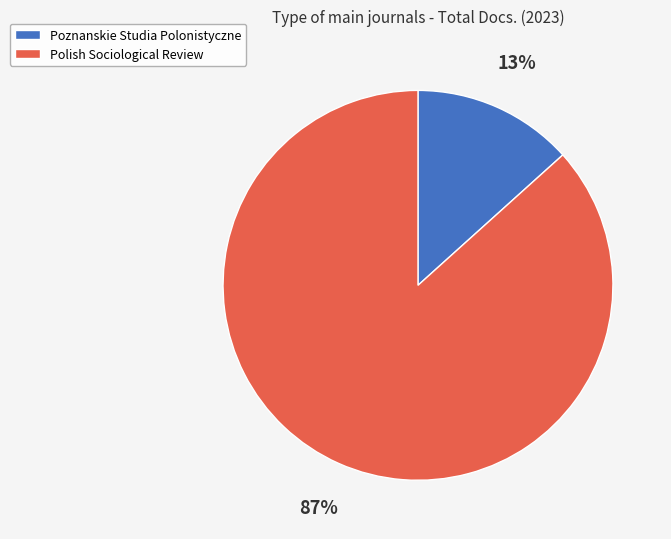

Is the sum of Polish Sociological Review and Poznanskie Studia Polonistyczne greater than half?

Yes